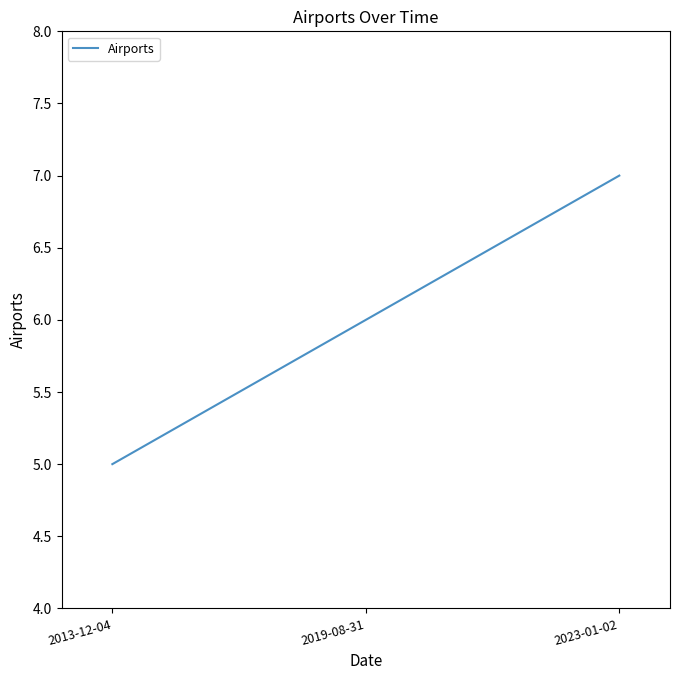

What is the average value?

6